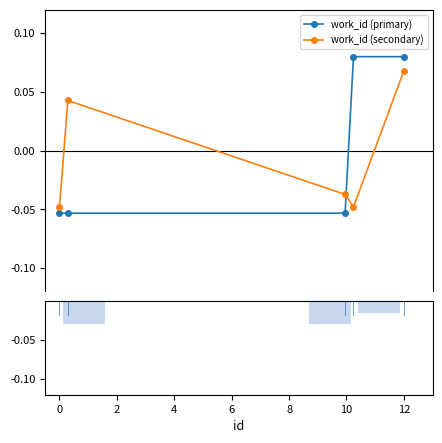

Which series ends up on top after the final intersection of work_id (primary) and work_id (secondary)?

work_id (primary)